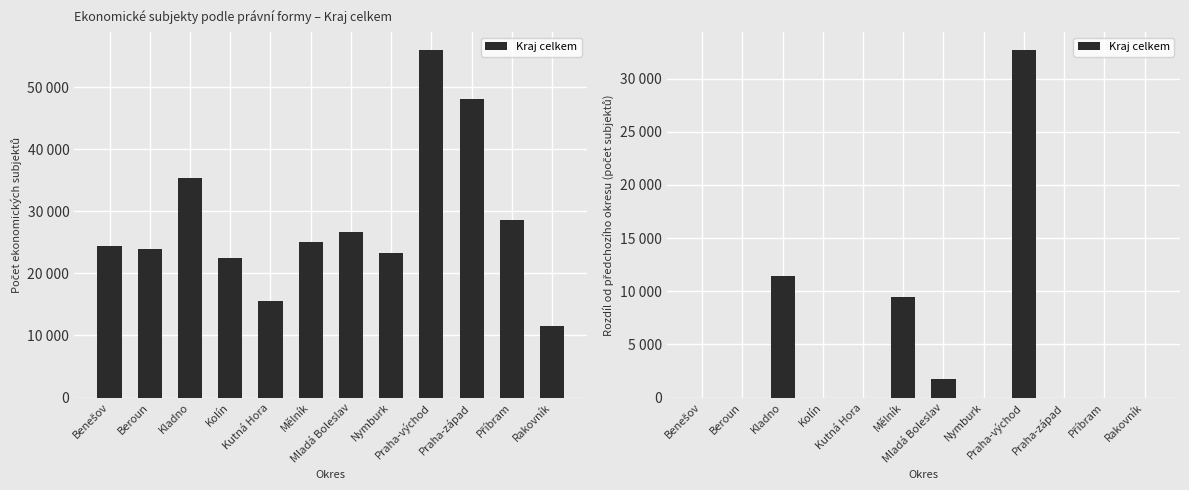

What is the difference between the values at Mělník and Příbram?

9415